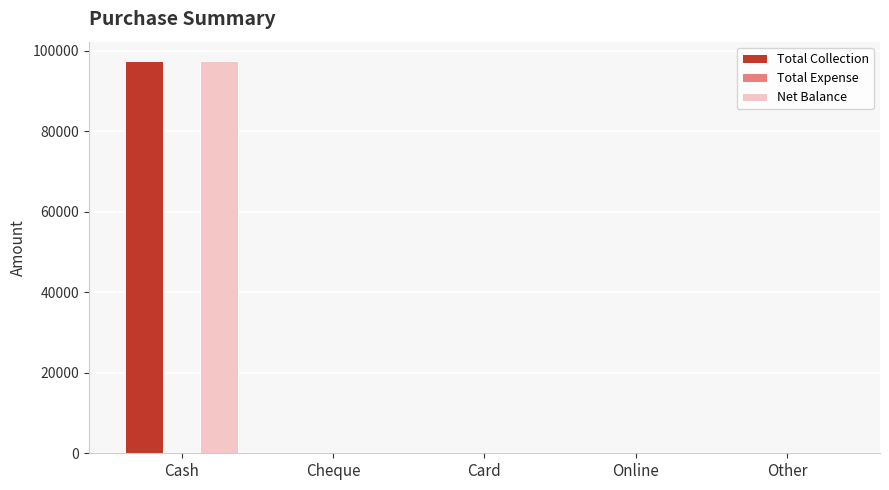

At which category is the sum across all series the highest?

Cash